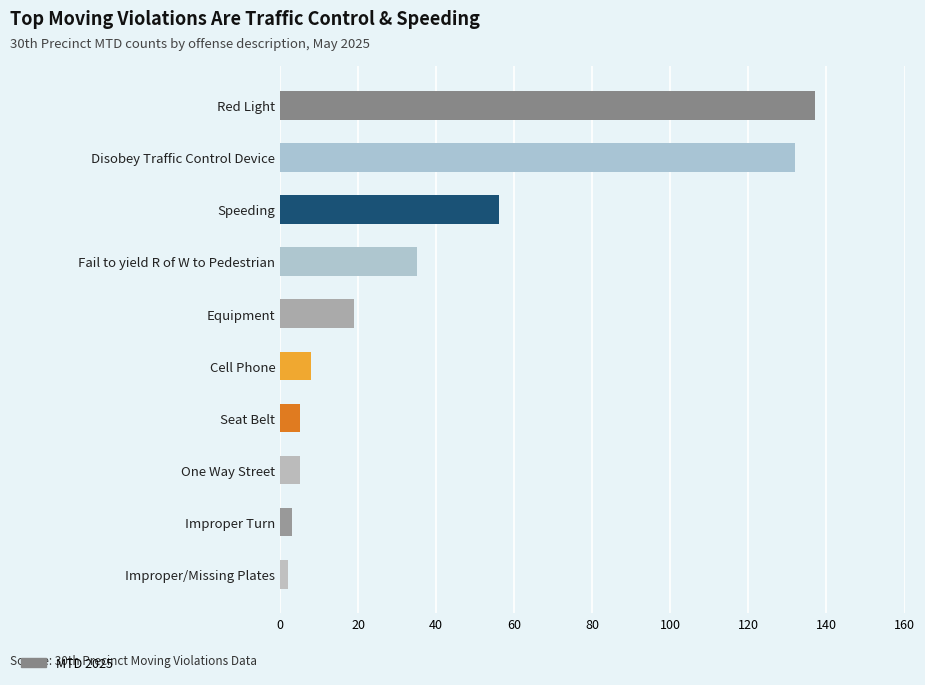

How many categories are shown in the chart?

10